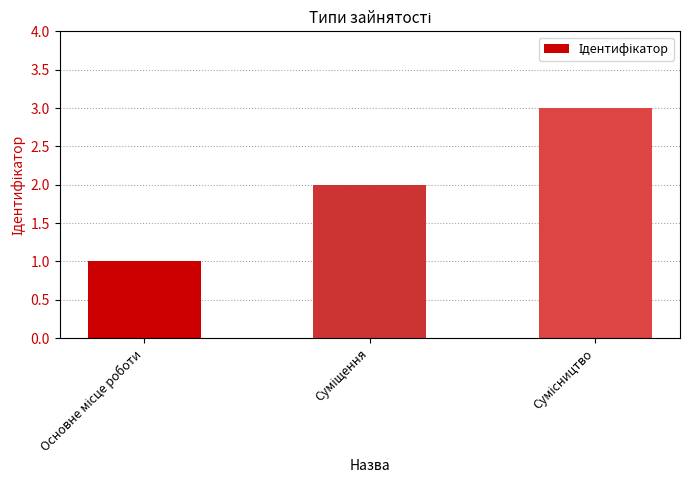

What is the greatest value displayed?

3